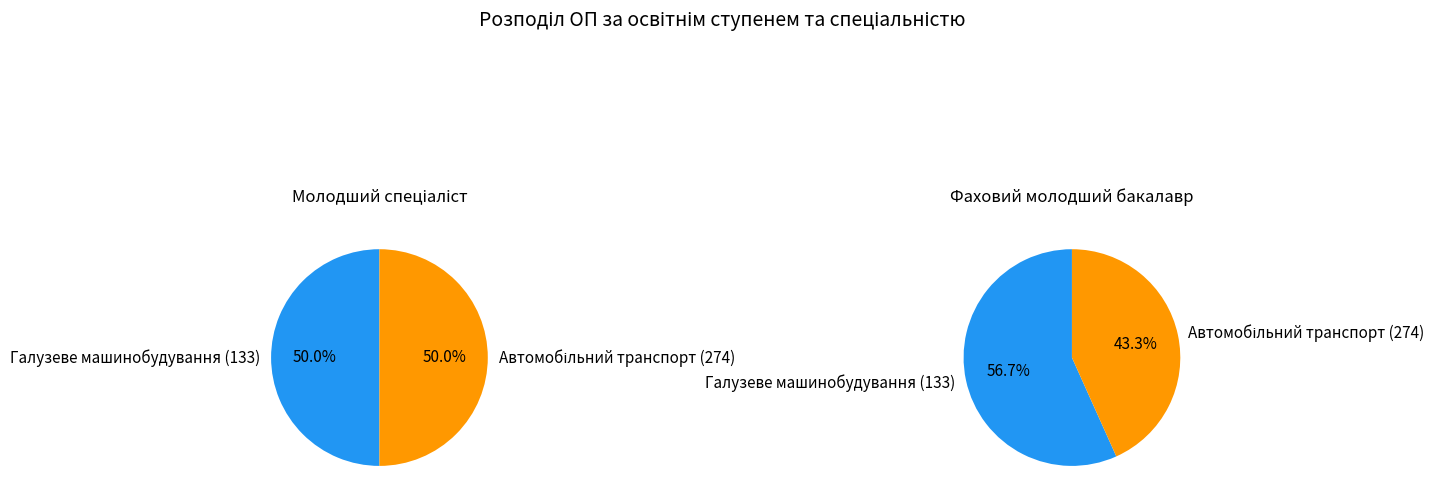

To the nearest percent, what percentage of the pie is Галузеве машинобудування (133)?

57%